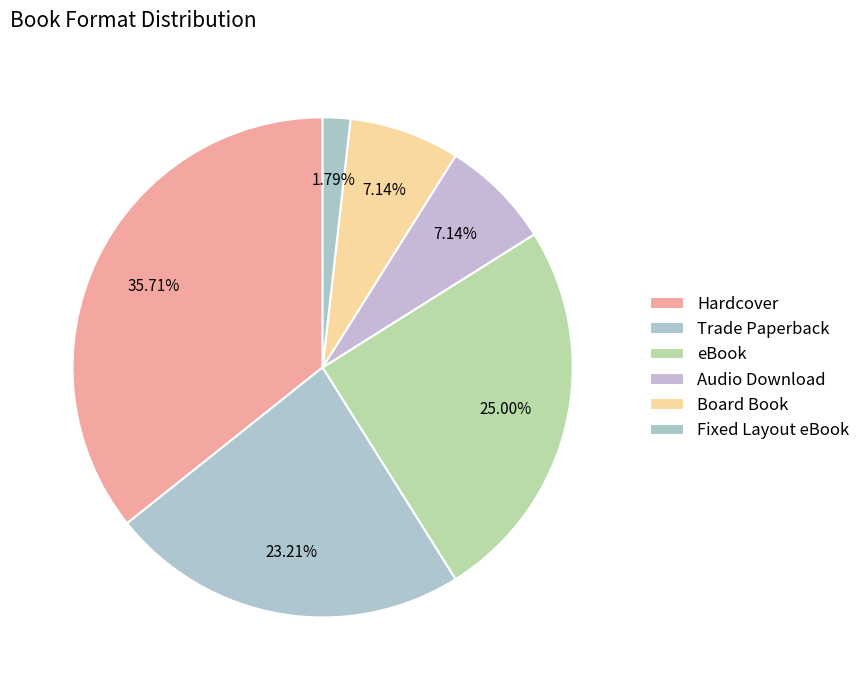

Approximately how many times larger is the value at Fixed Layout eBook compared to Audio Download?

0.2